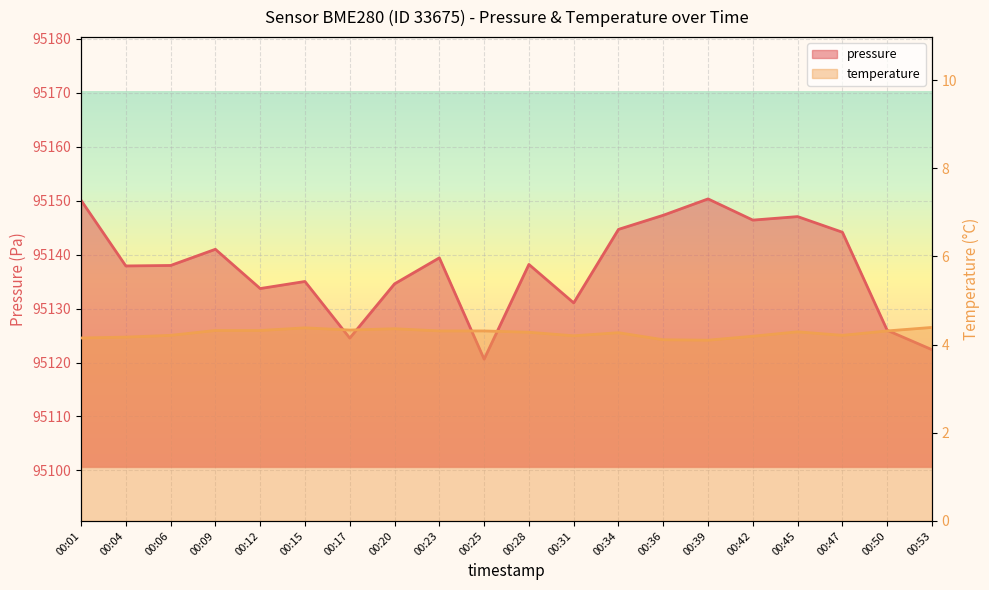

What is the spread (max minus min) of values at 00:53?

95118.0